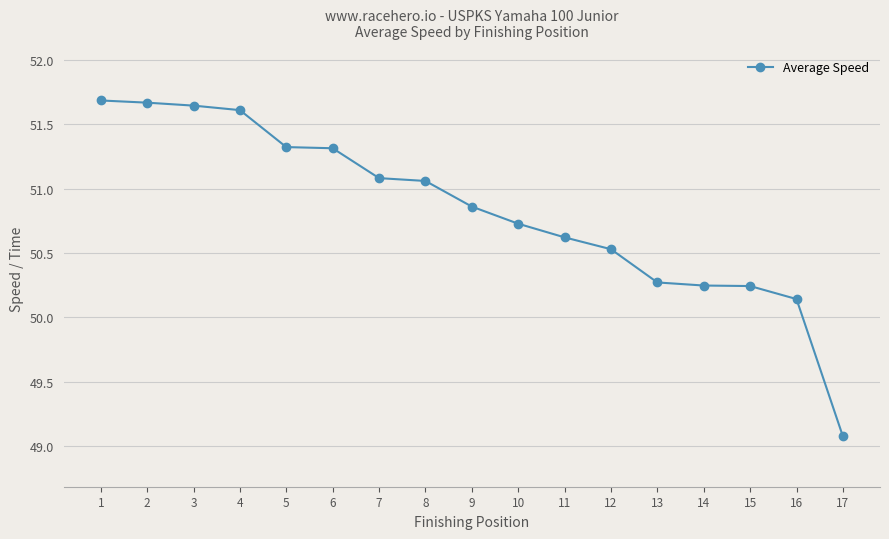

Which has a higher value, 8 or 1?

1